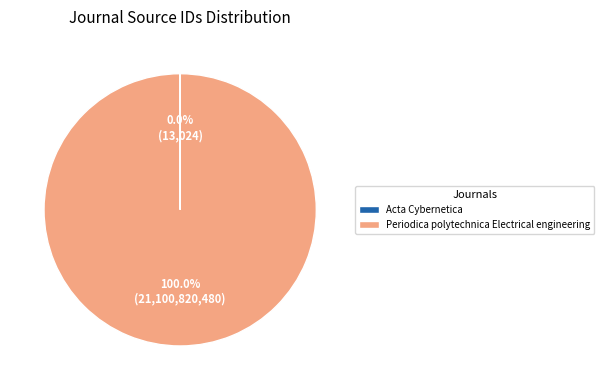

What is the largest slice in the pie chart?

Periodica polytechnica Electrical engineering